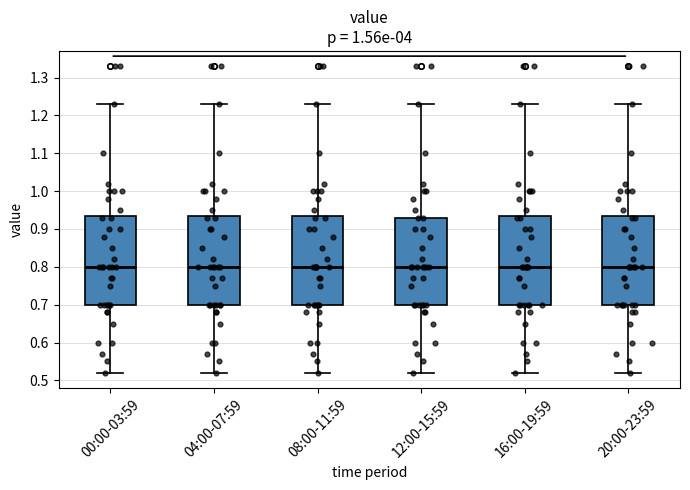

Reading left to right, read every box against the y-axis: the position of its median line, the range the box covers, and the ends of its whiskers. The values are not printed on the chart, so give them approximately, as read against the axis.

00:00-03:59: median 0.80, box 0.70 to 0.94, whiskers 0.52 to 1.23
04:00-07:59: median 0.80, box 0.70 to 0.94, whiskers 0.52 to 1.23
08:00-11:59: median 0.80, box 0.70 to 0.94, whiskers 0.52 to 1.23
12:00-15:59: median 0.80, box 0.70 to 0.93, whiskers 0.52 to 1.23
16:00-19:59: median 0.80, box 0.70 to 0.94, whiskers 0.52 to 1.23
20:00-23:59: median 0.80, box 0.70 to 0.94, whiskers 0.52 to 1.23